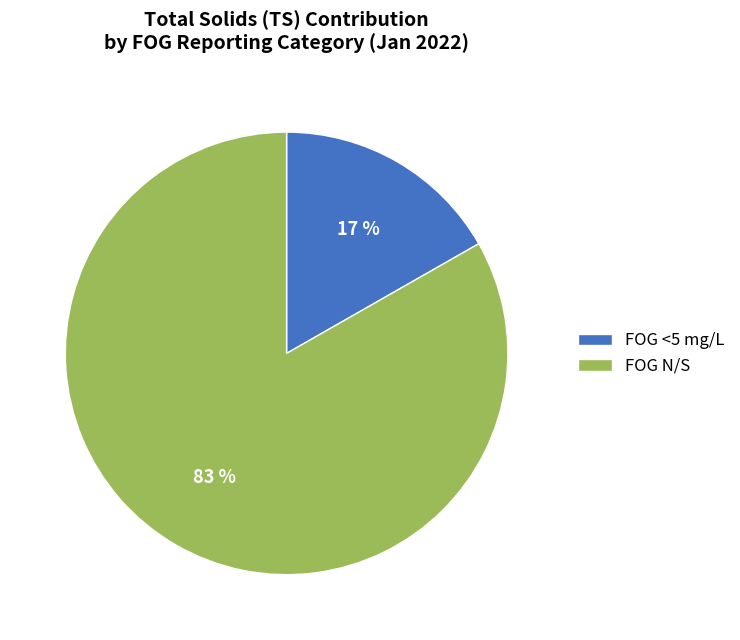

Which has a higher value, FOG N/S or FOG <5 mg/L?

FOG N/S